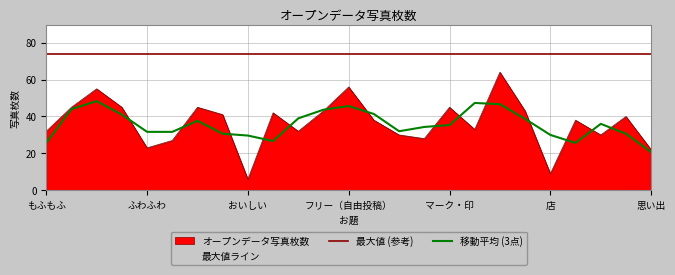

True or false: 移動平均 (3点) and 最大値 (参考) intersect in this chart.

False